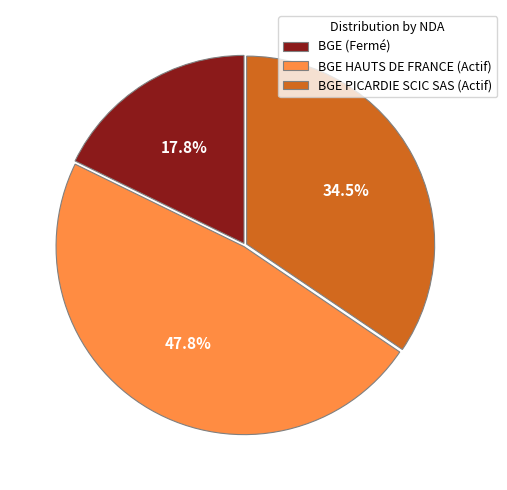

How many segments does this pie chart have?

3